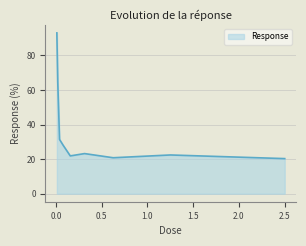

How many interior local peaks (higher than both neighbors) does the data have?

2